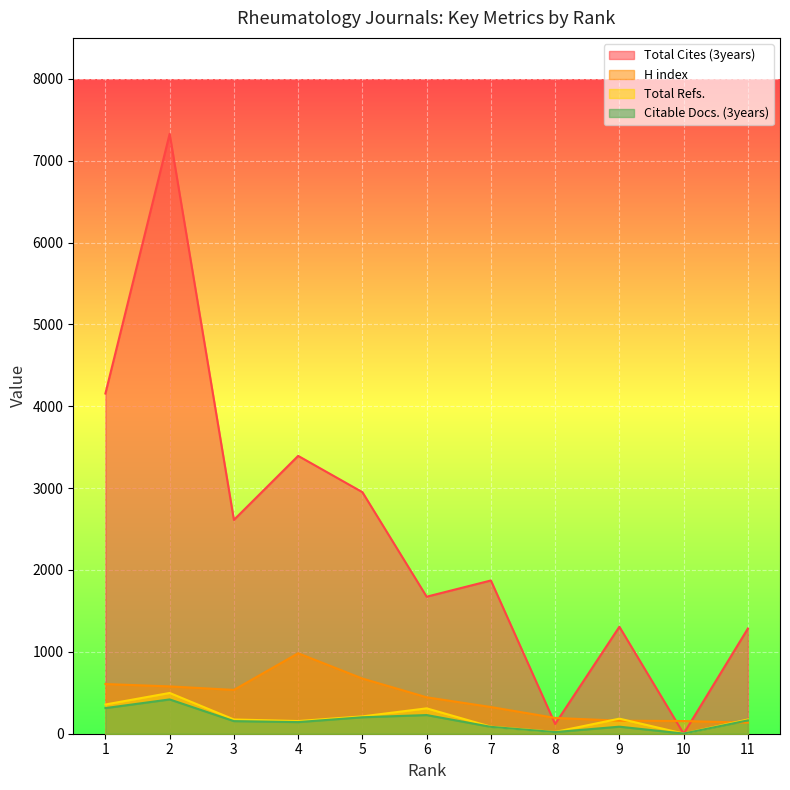

What is the total value across all series at 2?

8823